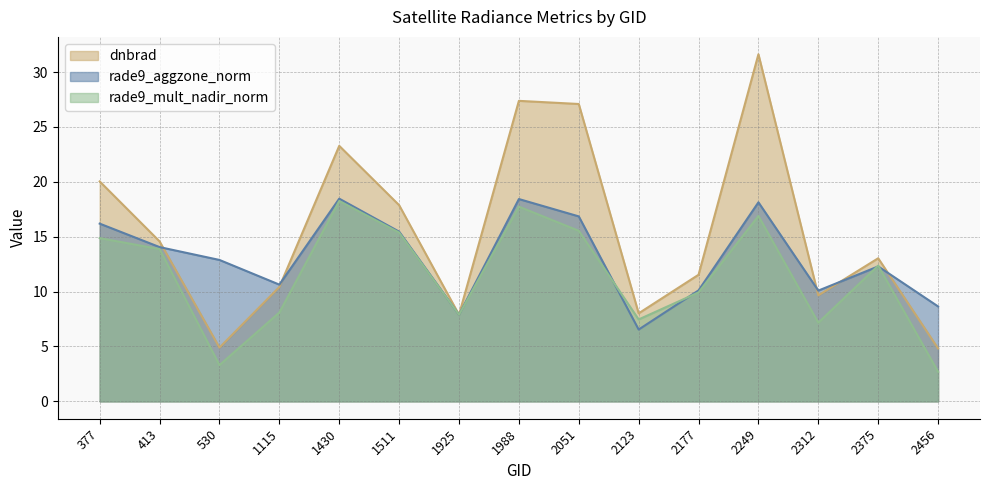

Does the chart display data point markers on the line(s)?

No